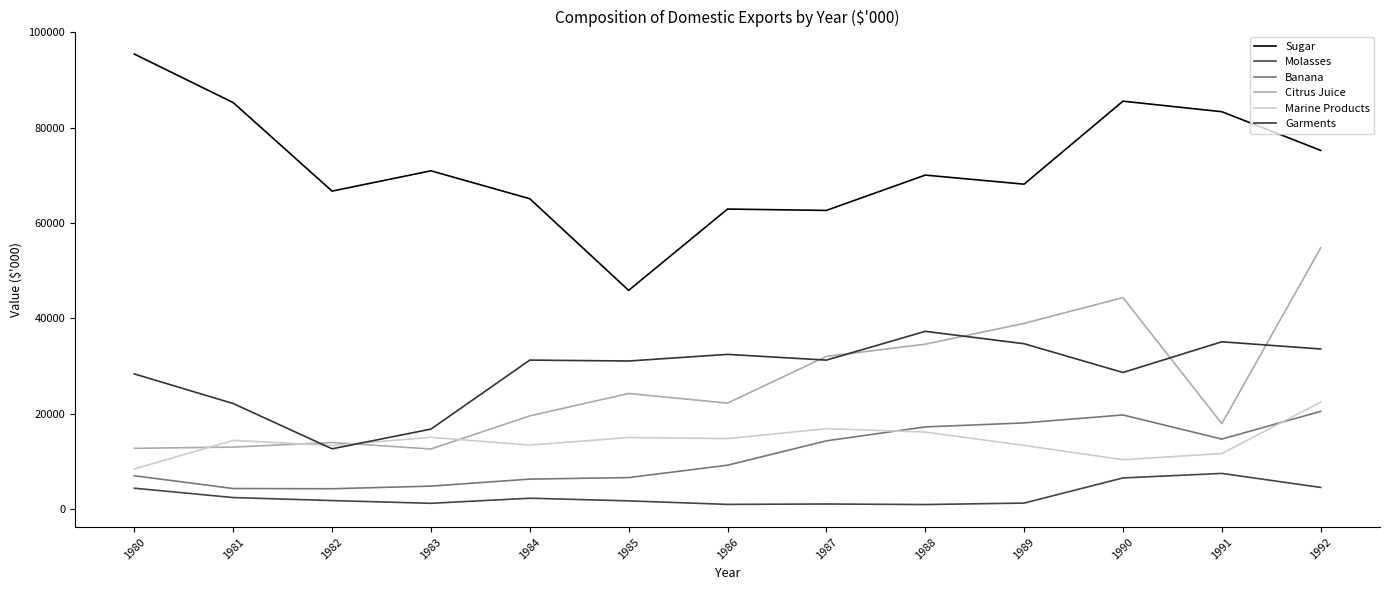

True or false: Molasses and Marine Products intersect in this chart.

False